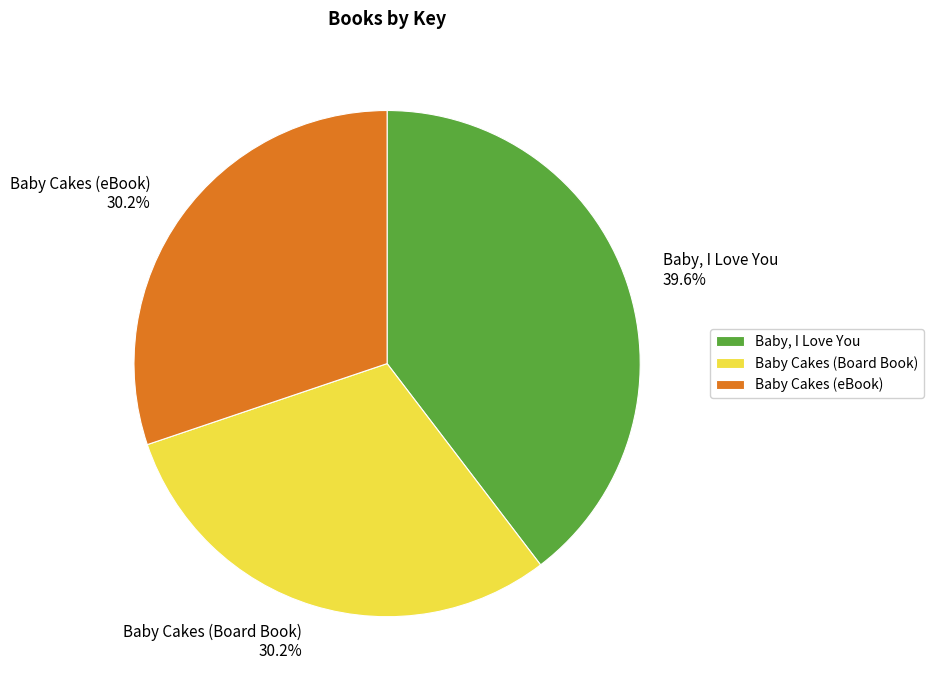

To the nearest percent, what is the difference between the Baby, I Love You and Baby Cakes (eBook) slice percentages?

9%